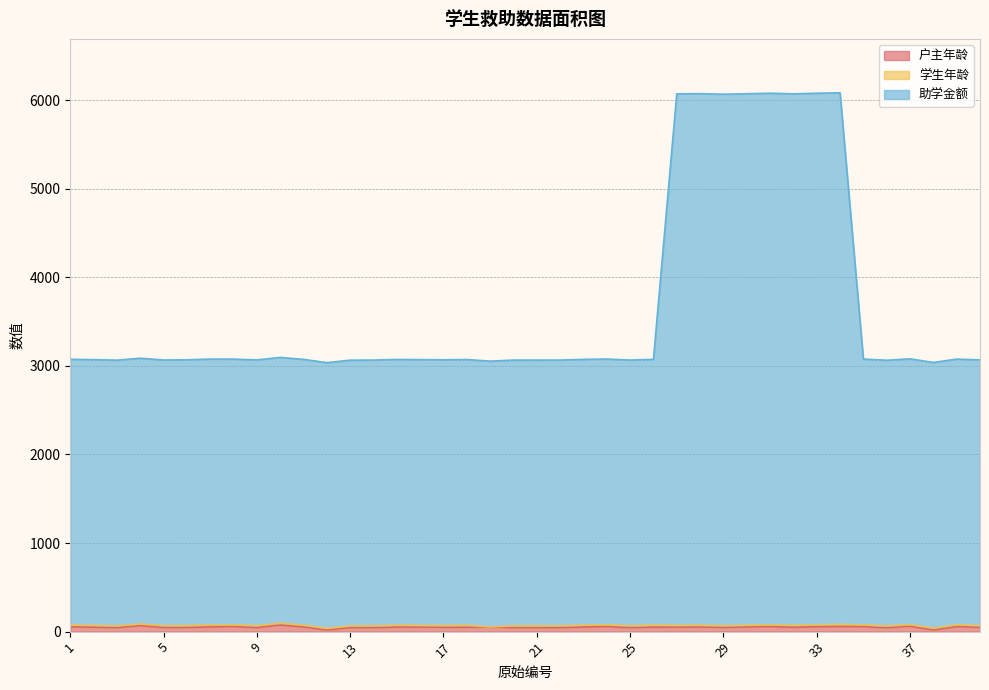

How many values in the 户主年龄 series are below 51?

19